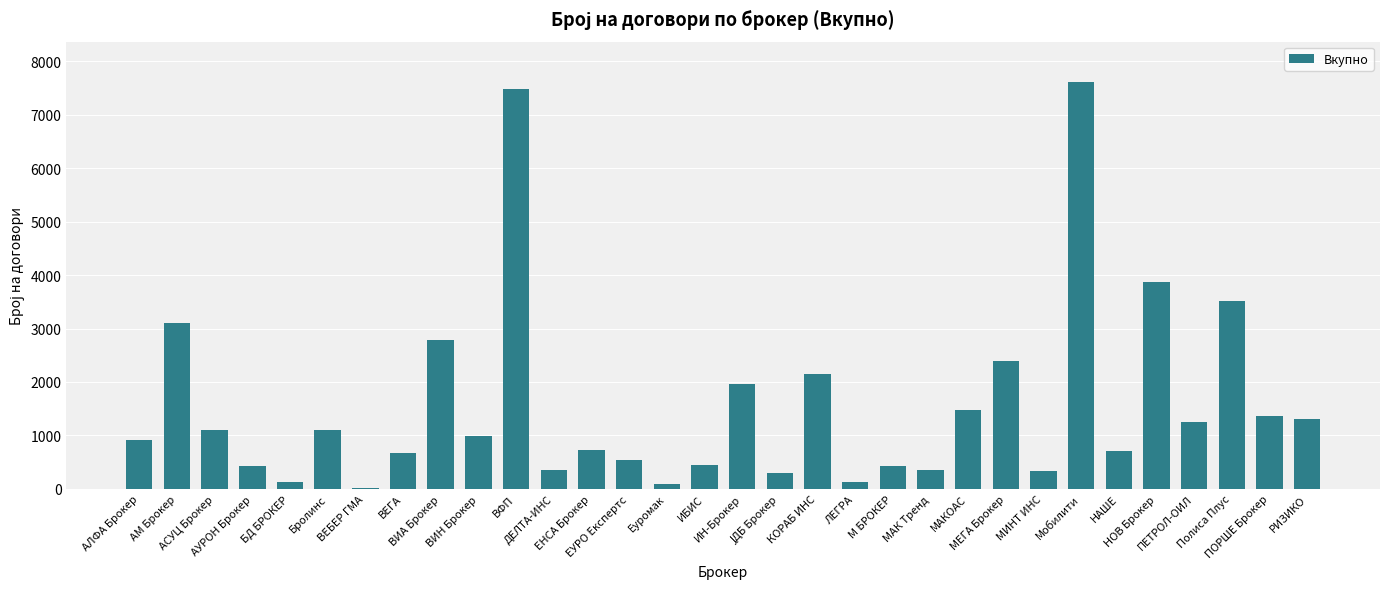

What is the maximum value shown in the chart?

7605